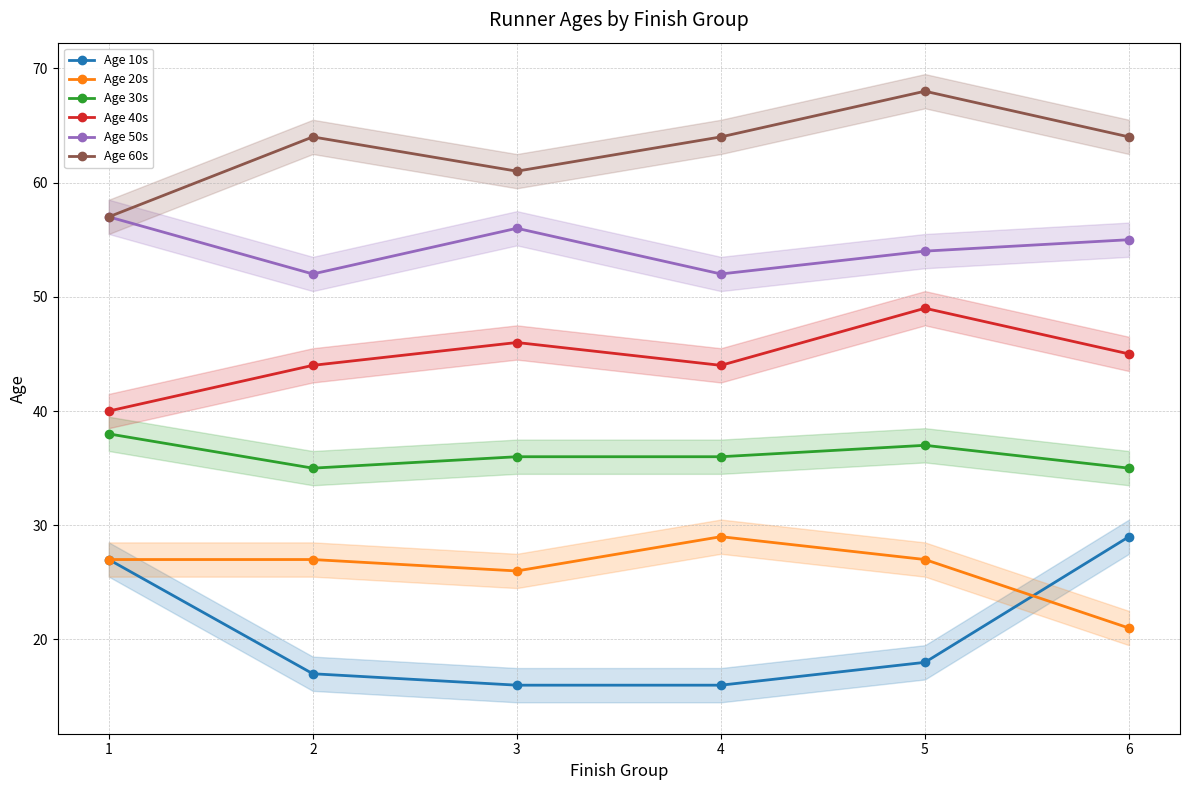

True or false: Age 60s and Age 50s cross at least once.

False